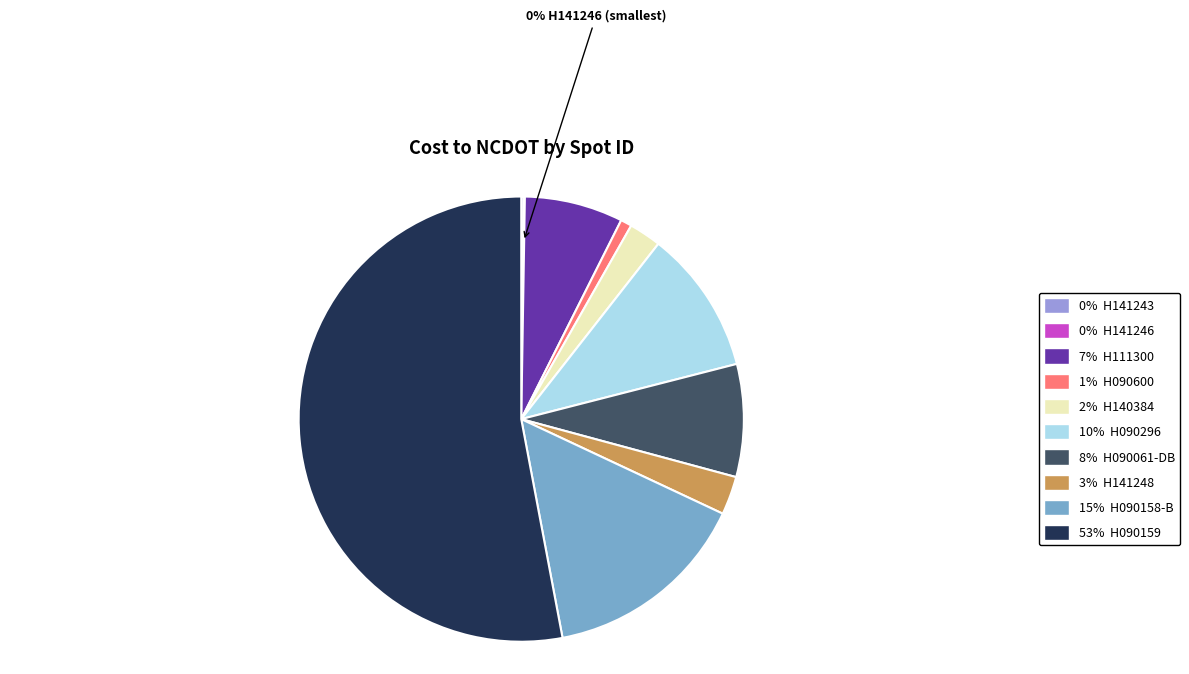

Is there any slice that represents more than half of the pie?

Yes